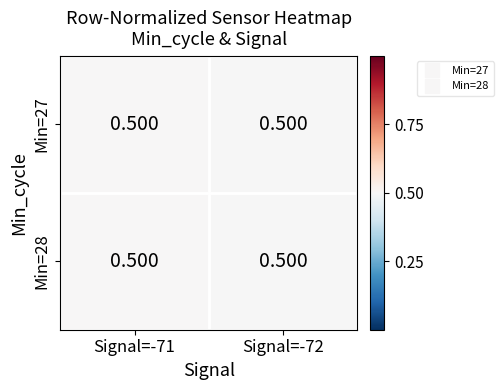

At how many categories does at least one series exceed 0?

2